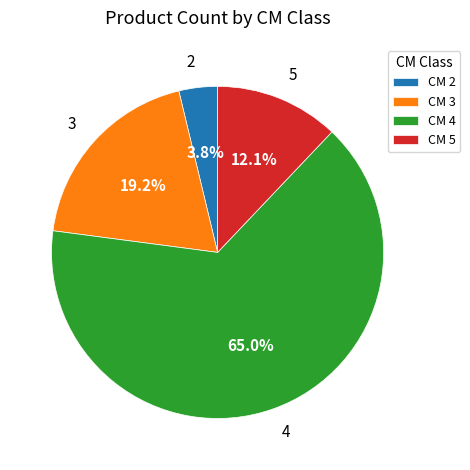

Which category has the smallest portion of the pie?

2